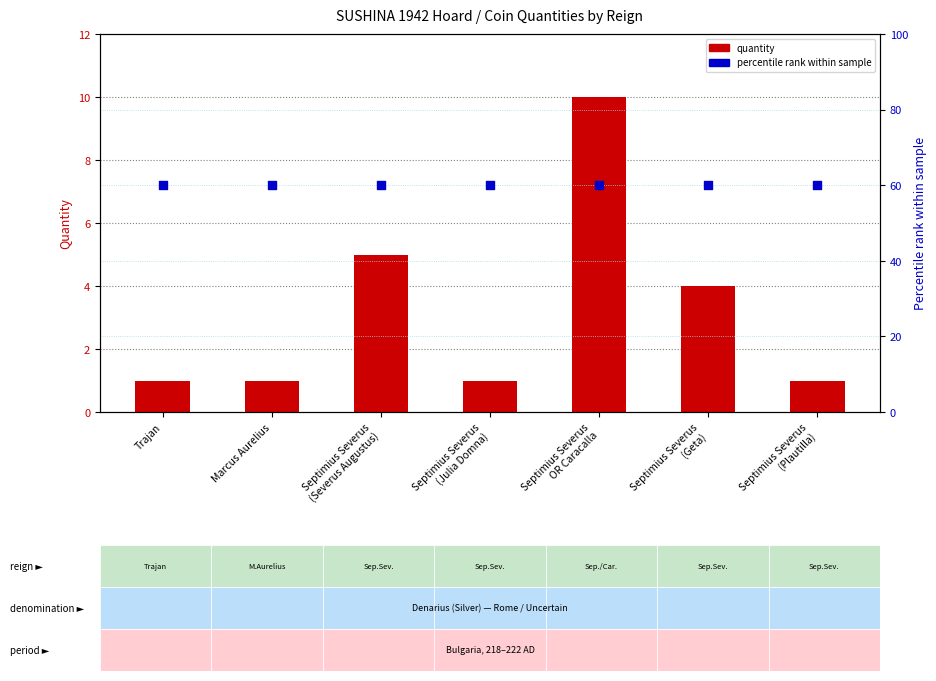

Which series has the largest total across all categories?

percentile rank within sample